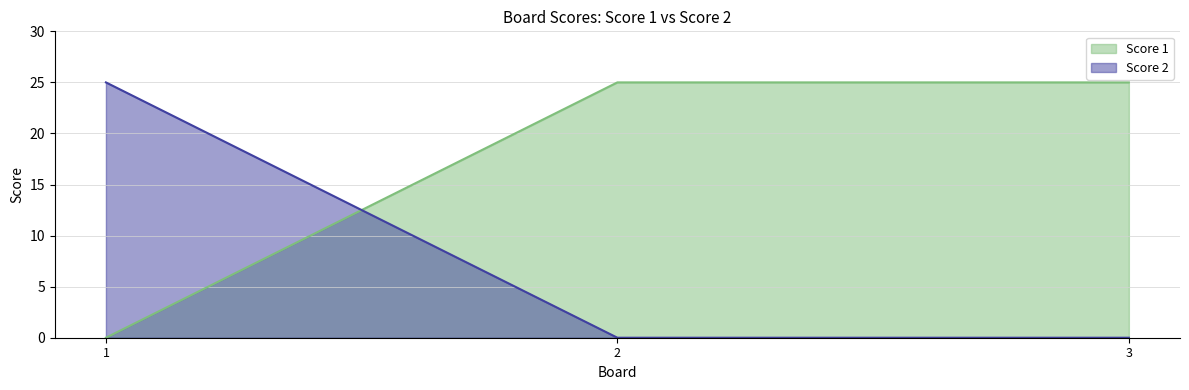

How many lines are shown in the chart?

2